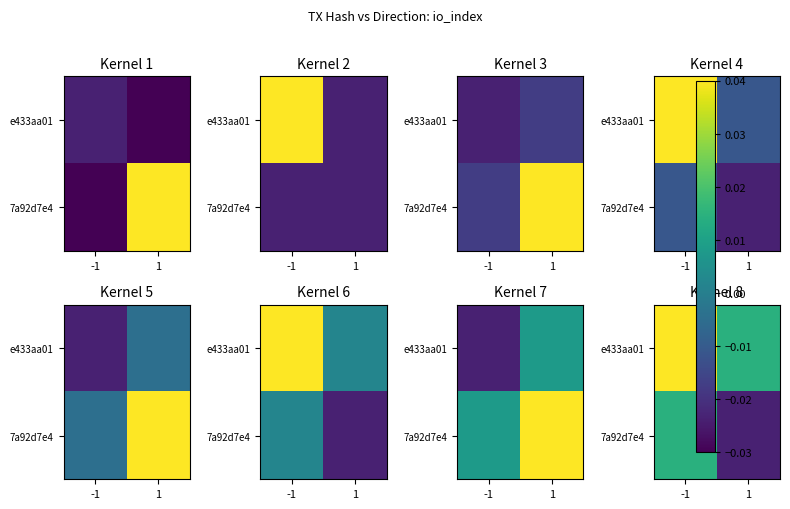

At which category is the sum across all series the highest?

-1